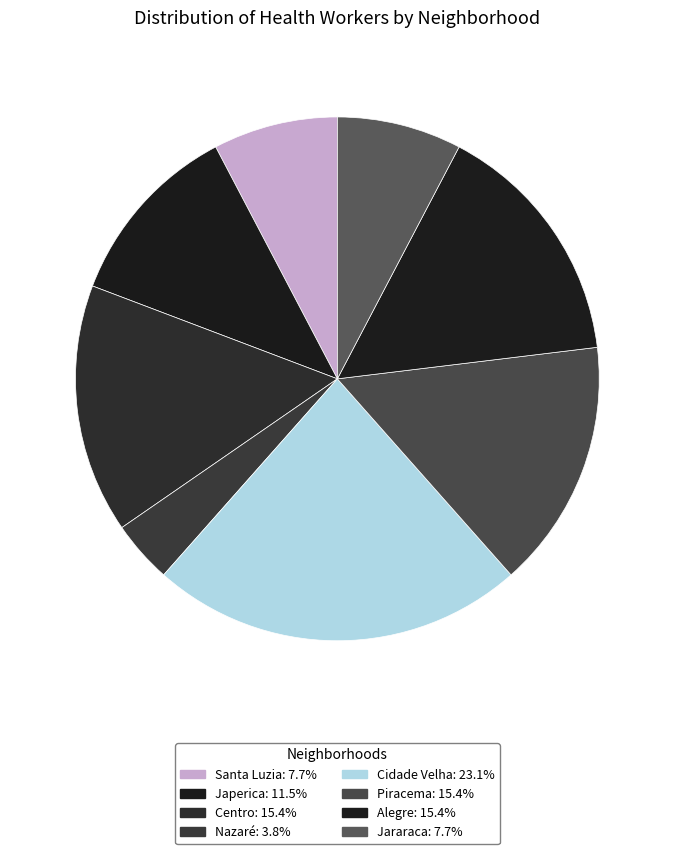

True or false: Jararaca accounts for 22% of the total.

False